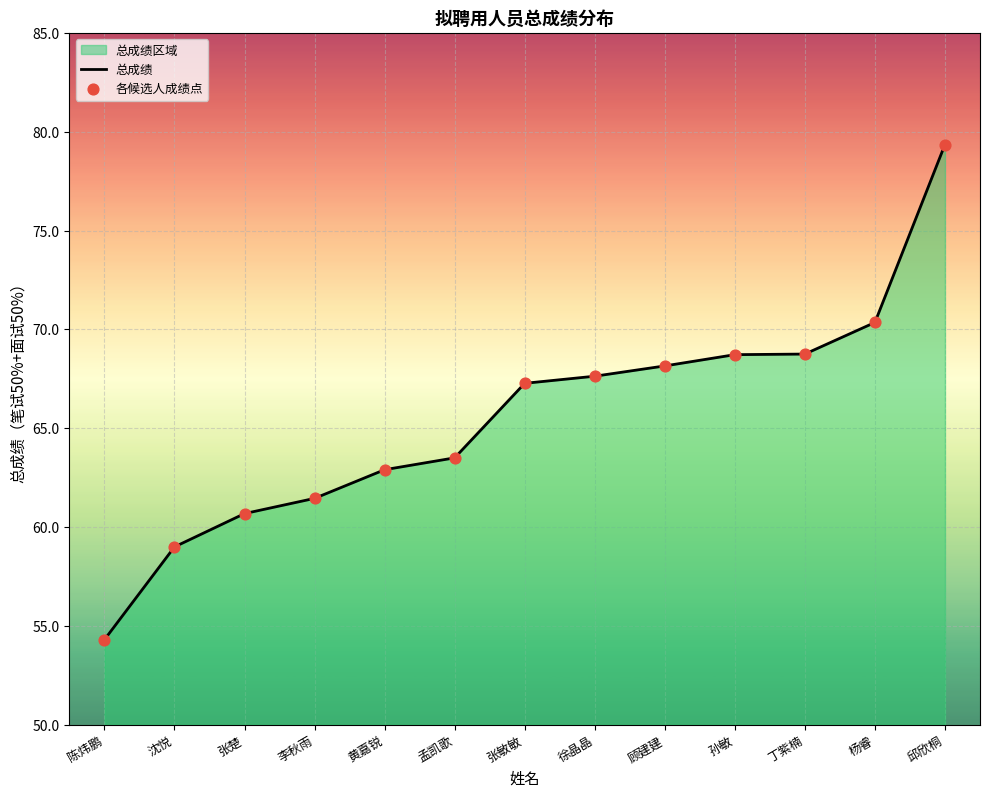

At which category is the sum across all series the highest?

邱欣桐